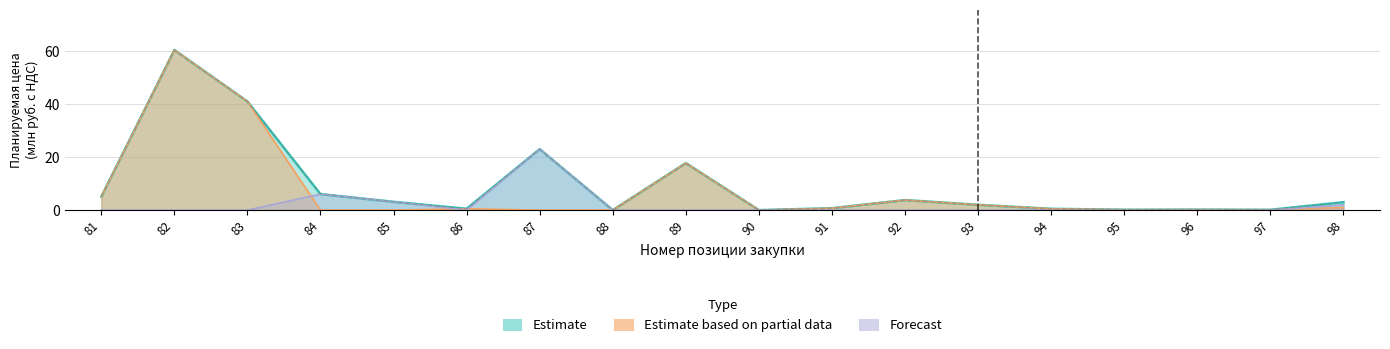

How many interior local peaks does the Forecast series have?

2